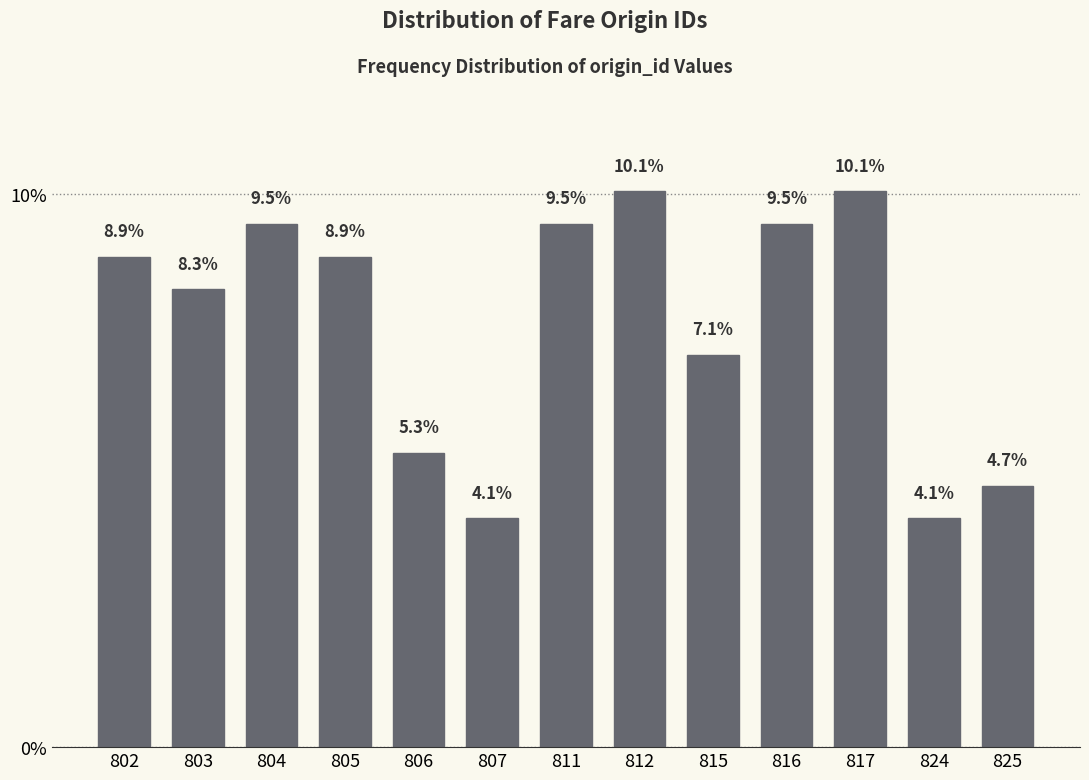

Reading right to left, what are all the values shown in this chart?

4.7	4.1	10.1	9.5	7.1	10.1	9.5	4.1	5.3	8.9	9.5	8.3	8.9